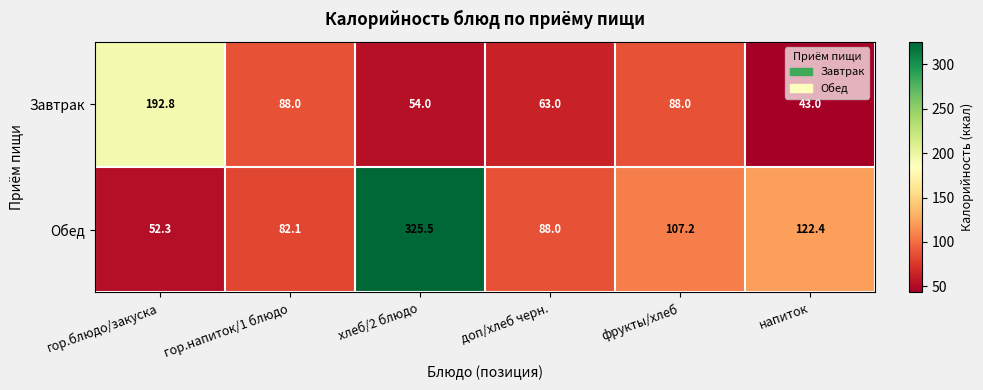

The Завтрак series shows 43.0 at напиток. True or false?

True